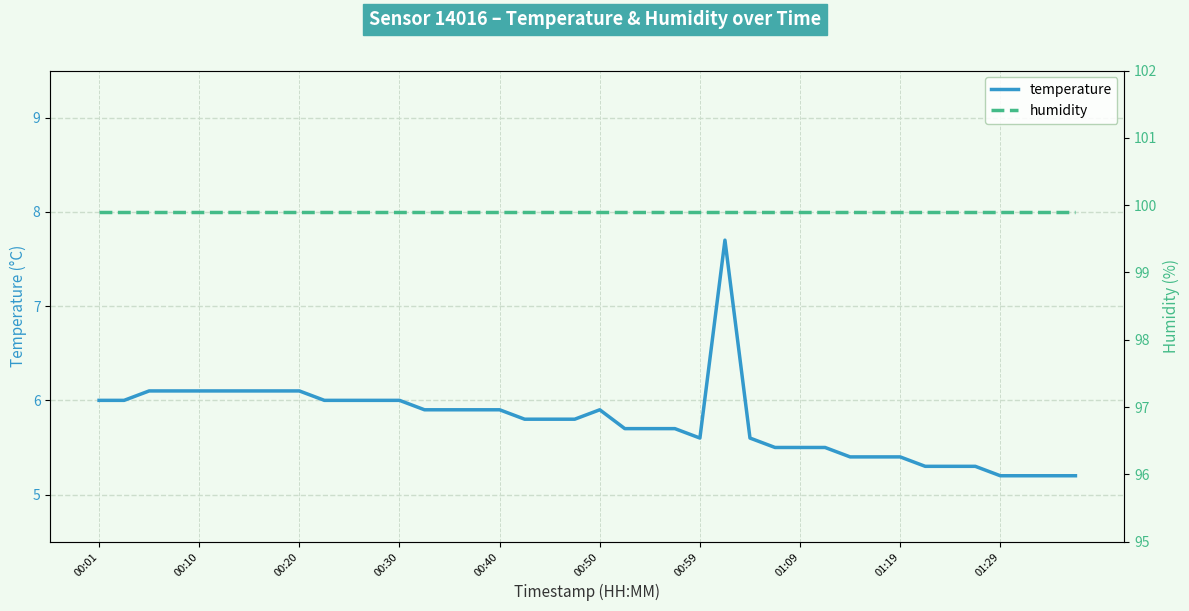

What is the value of the temperature point at the 22nd from the left?

5.7